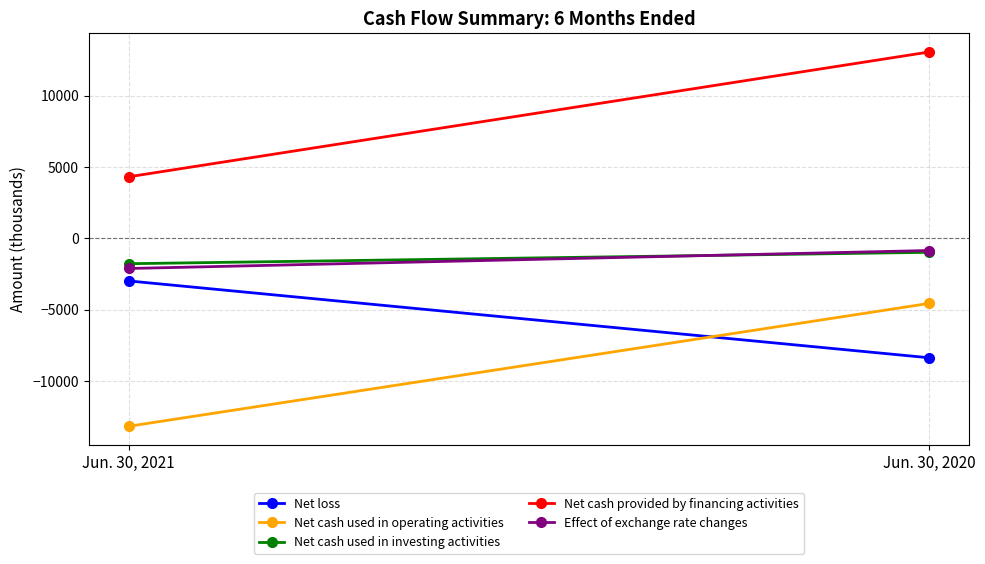

Is it true that Net cash used in operating activities equals -13159 at Jun. 30, 2021?

True